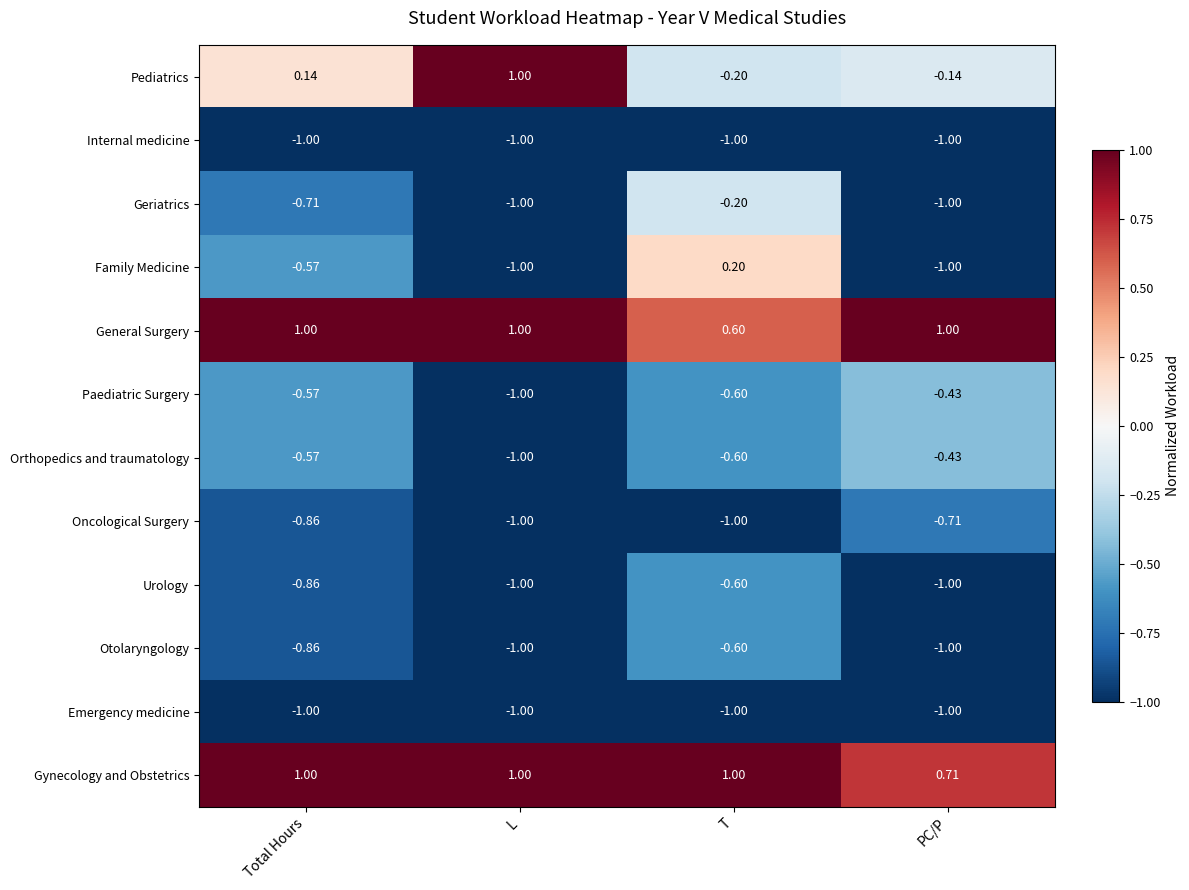

Where is Gynecology and Obstetrics nearest to the value 0?

PC/P